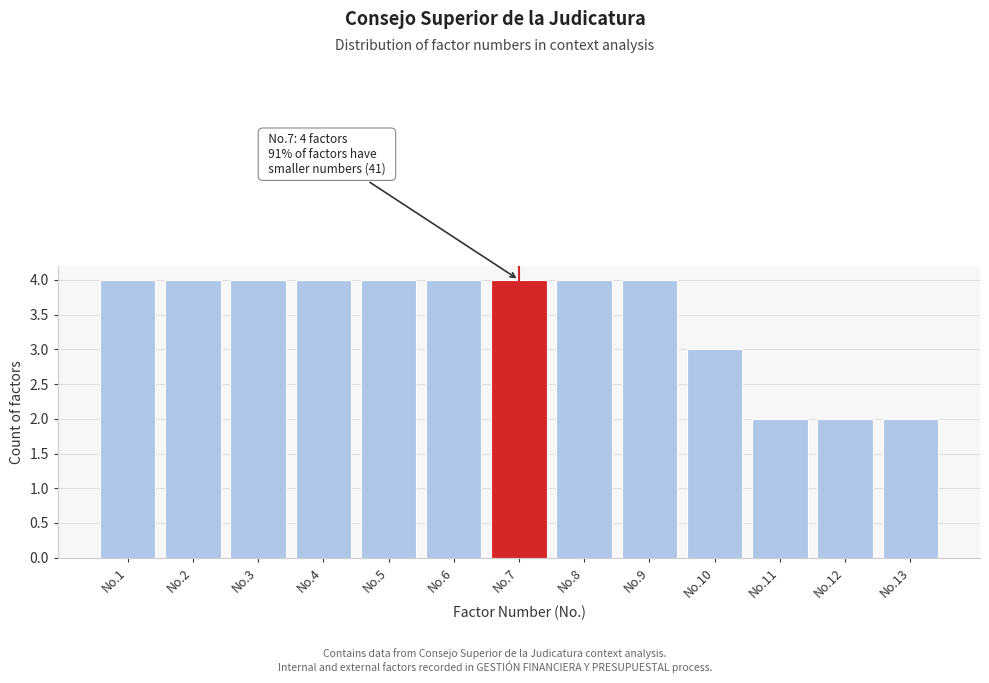

Reading left to right, what are all the values shown in this chart?

4	4	4	4	4	4	4	4	4	3	2	2	2